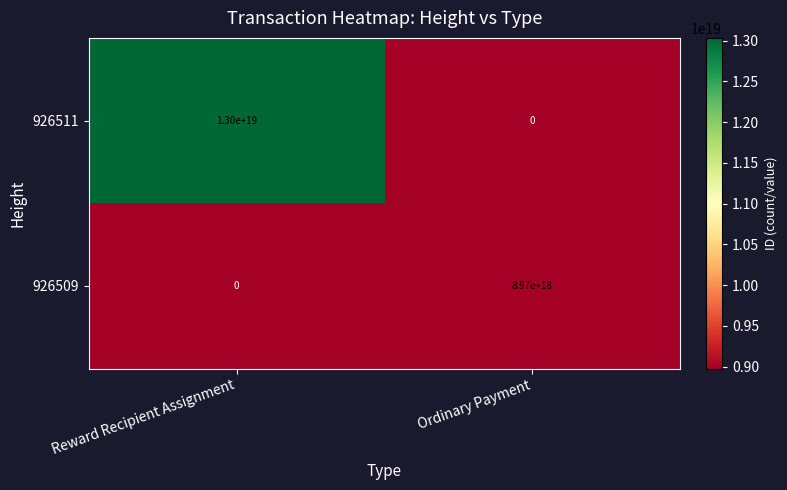

The value of 926511 at Reward Recipient Assignment is 13000000000000000000. True or false?

True